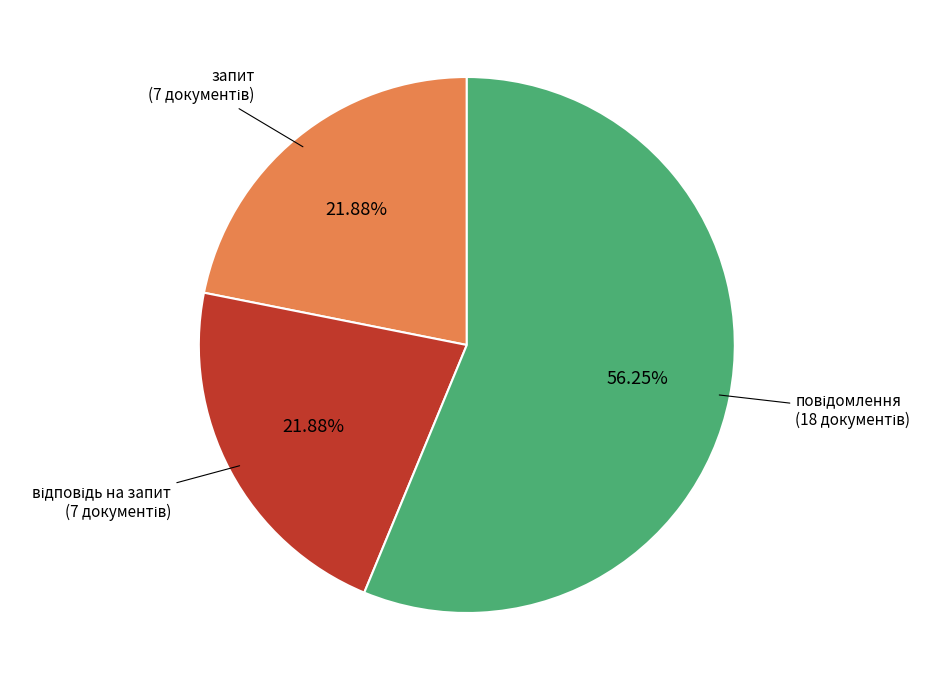

Does any single category account for the majority?

Yes